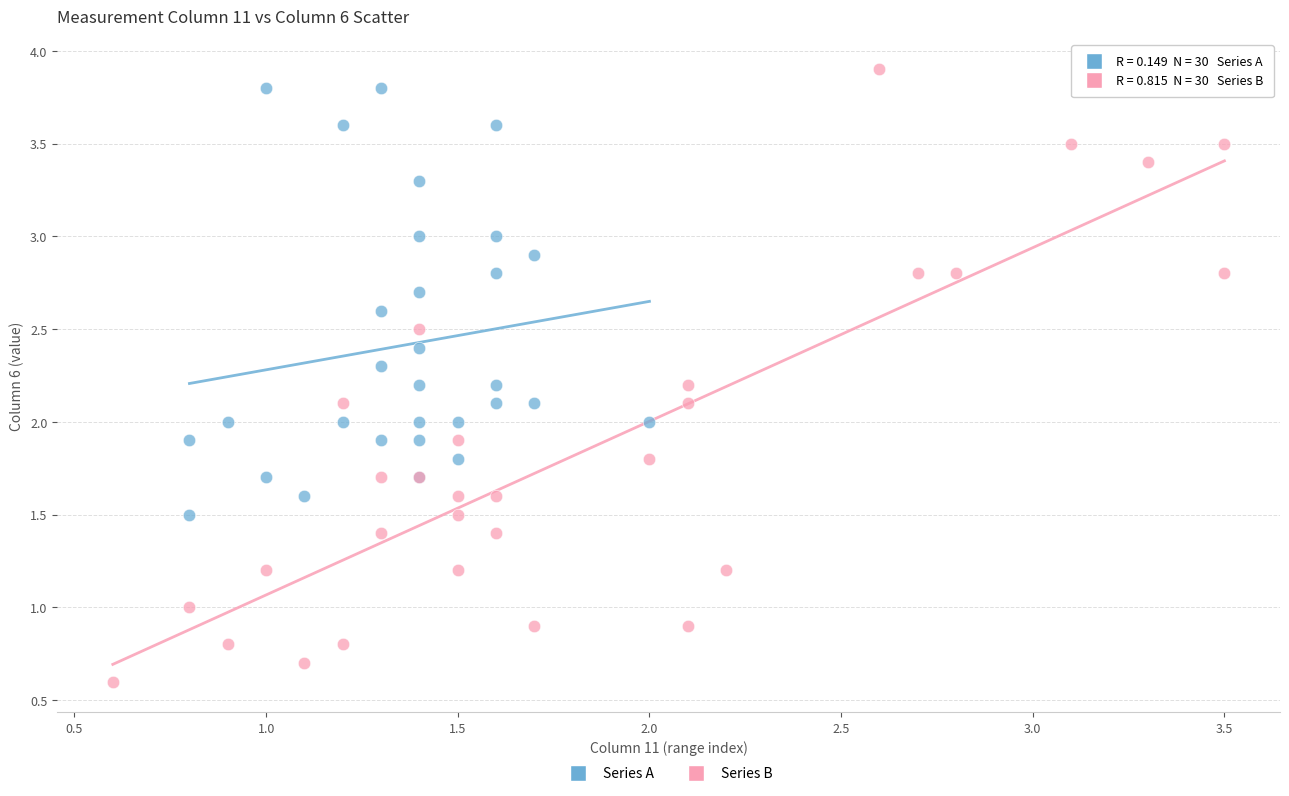

Which series has the widest spread of Y values?

Series B